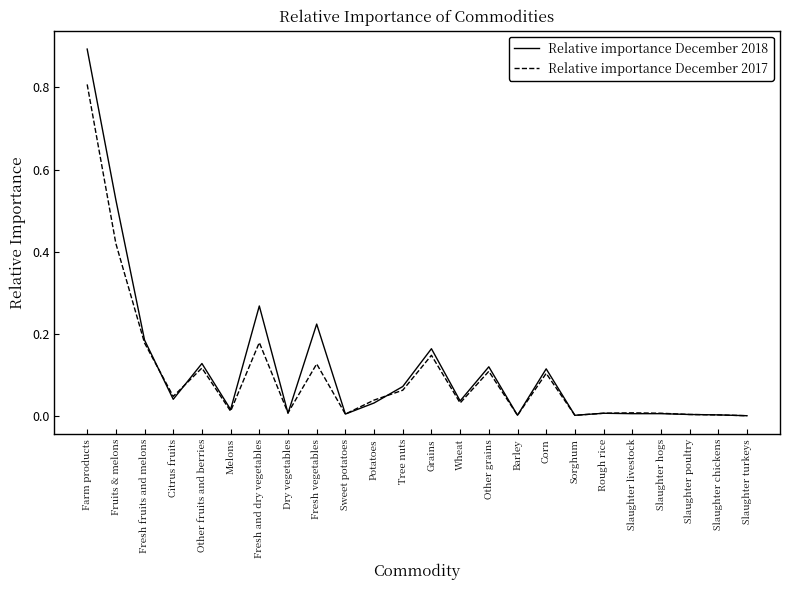

Which series has the widest spread of values?

Relative importance December 2018